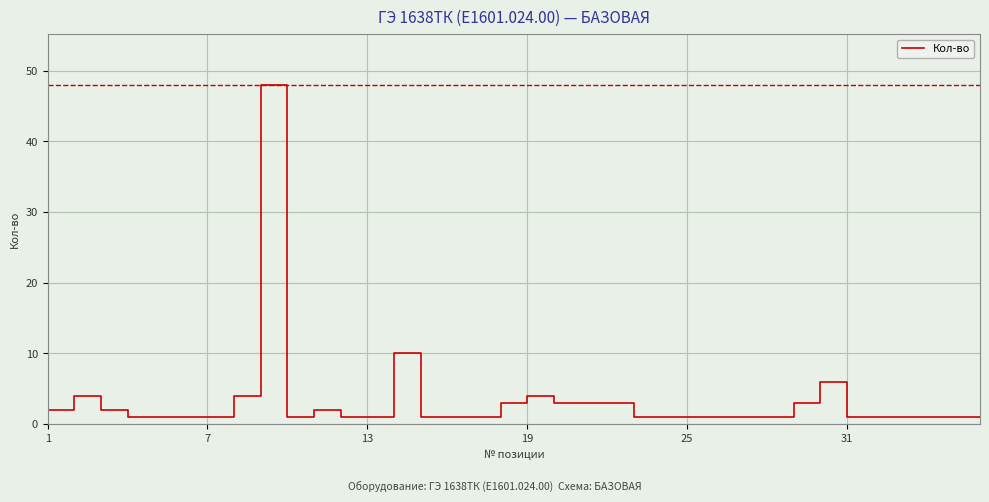

What is the maximum value shown in the chart?

48